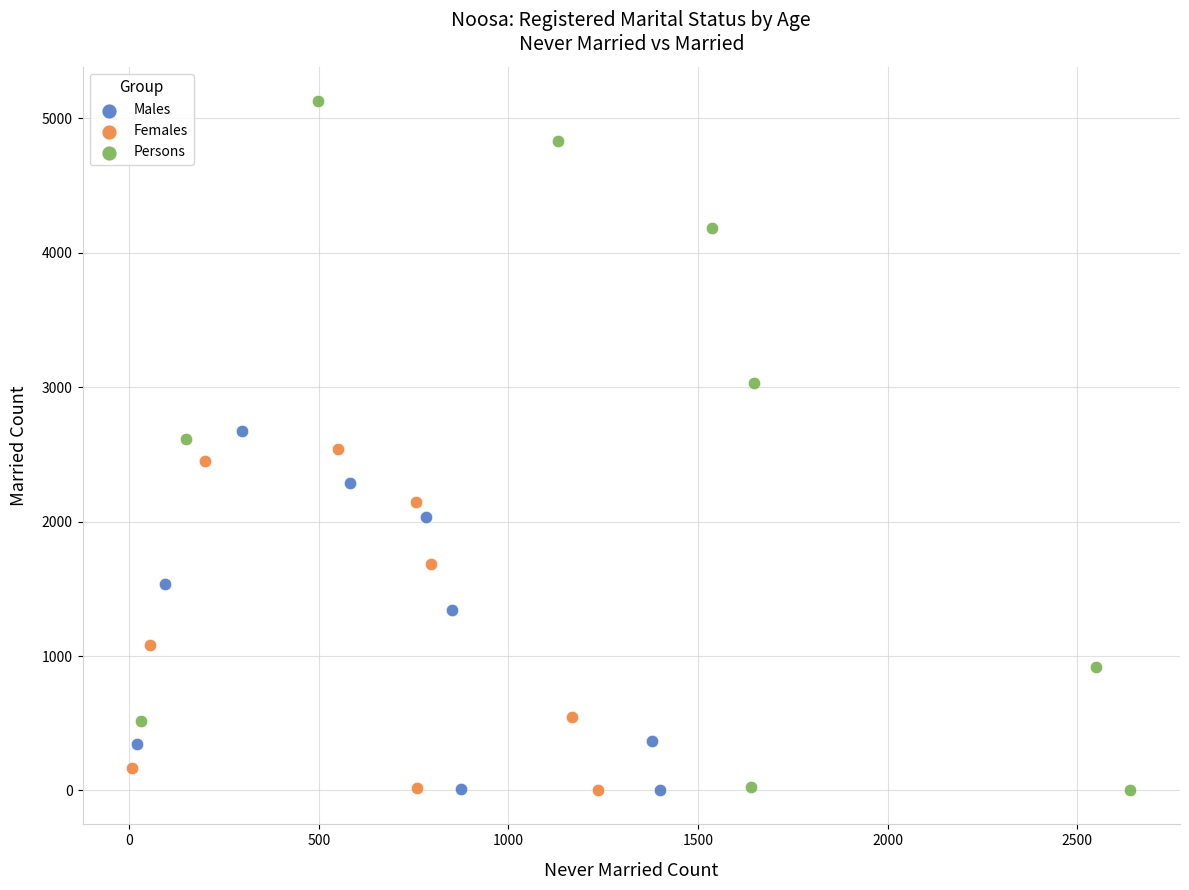

Which series reaches the maximum Y coordinate?

Persons